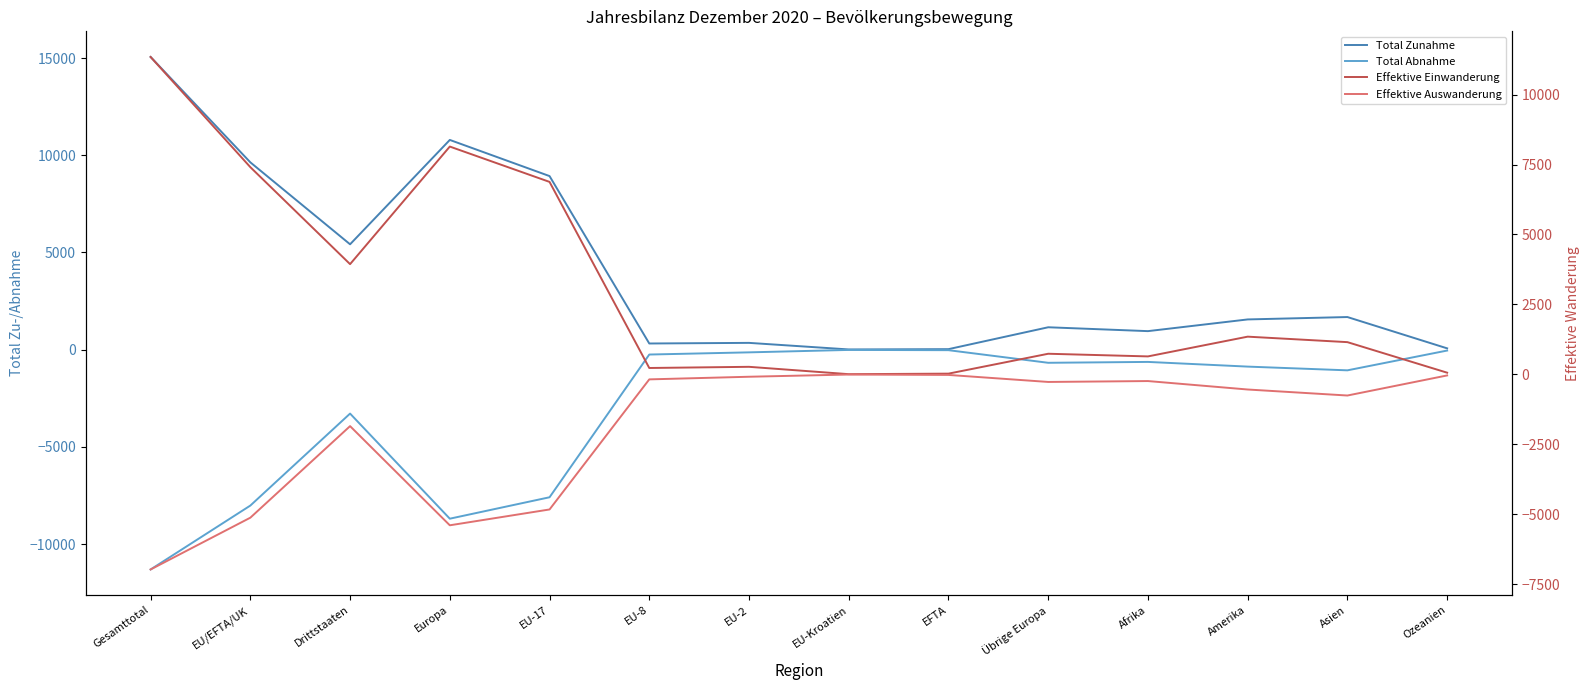

Reading right to left, what are all the values shown in this chart?

Total Zunahme: Ozeanien=68	Asien=1679	Amerika=1556	Afrika=954	Übrige Europa=1153	EFTA=27	EU-Kroatien=12	EU-2=350	EU-8=318	EU-17=8932	Europa=10792	Drittstaaten=5422	EU/EFTA/UK=9639	Gesamttotal=15061
Total Abnahme: Ozeanien=-45	Asien=-1063	Amerika=-871	Afrika=-630	Übrige Europa=-675	EFTA=-26	EU-Kroatien=-13	EU-2=-138	EU-8=-250	EU-17=-7594	Europa=-8696	Drittstaaten=-3288	EU/EFTA/UK=-8021	Gesamttotal=-11309
Effektive Einwanderung: Ozeanien=59	Asien=1151	Amerika=1347	Afrika=641	Übrige Europa=736	EFTA=25	EU-Kroatien=6	EU-2=269	EU-8=227	EU-17=6879	Europa=8142	Drittstaaten=3939	EU/EFTA/UK=7406	Gesamttotal=11345
Effektive Auswanderung: Ozeanien=-39	Asien=-757	Amerika=-542	Afrika=-240	Übrige Europa=-272	EFTA=-21	EU-Kroatien=-7	EU-2=-86	EU-8=-180	EU-17=-4830	Europa=-5396	Drittstaaten=-1851	EU/EFTA/UK=-5124	Gesamttotal=-6975